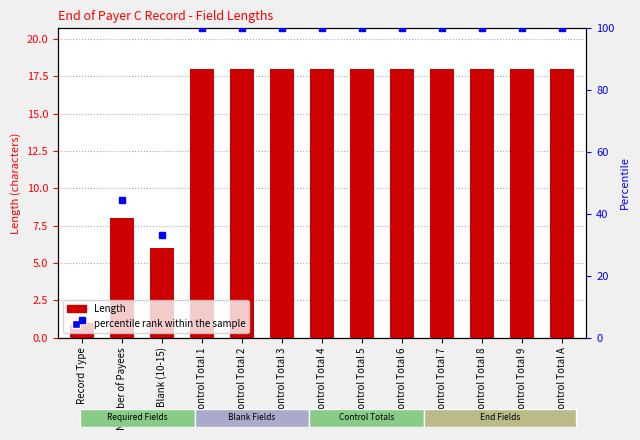

What is the minimum value shown in the chart?

1